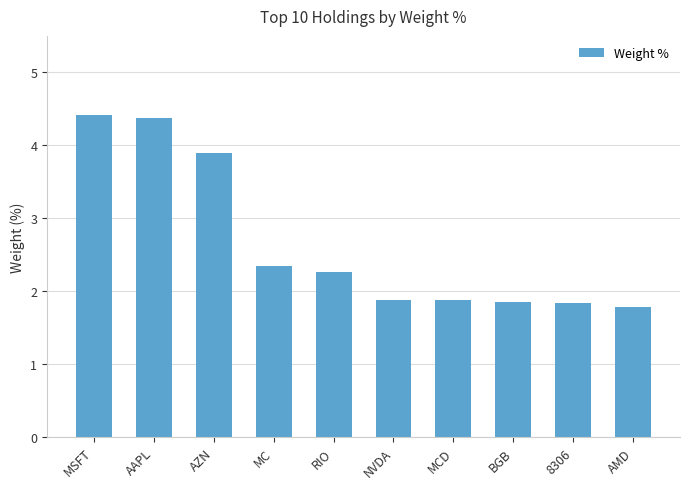

What is the label of the 8th bar from the left?

BGB